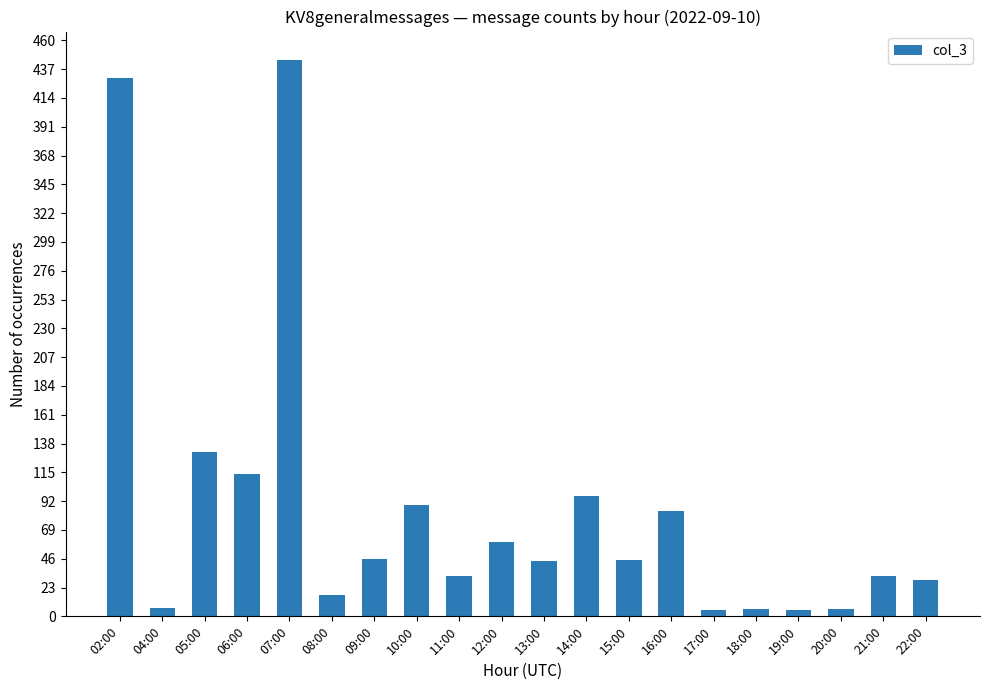

How many data points does each series have?

20